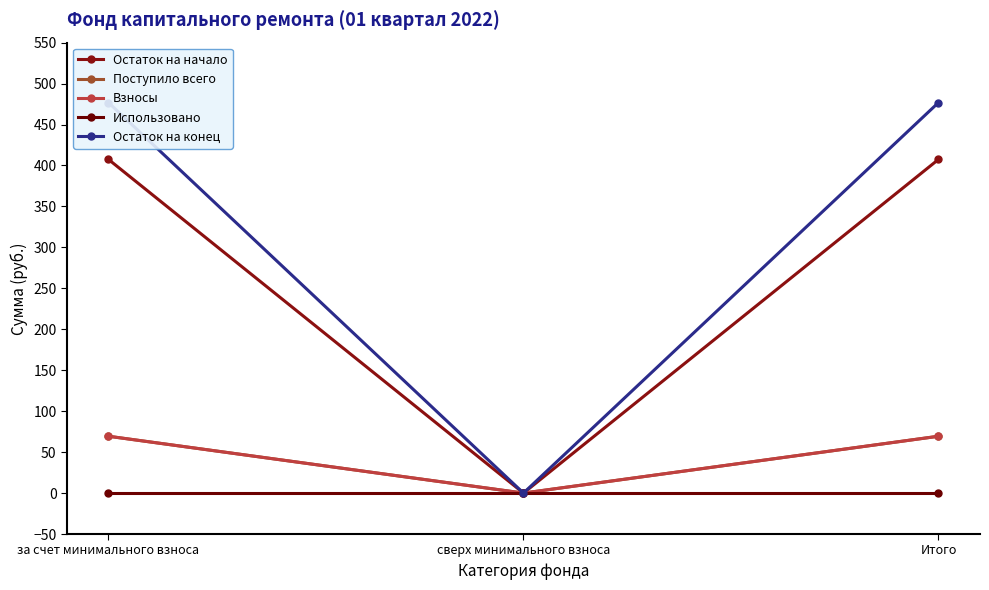

How many data points in Взносы are above 69?

2